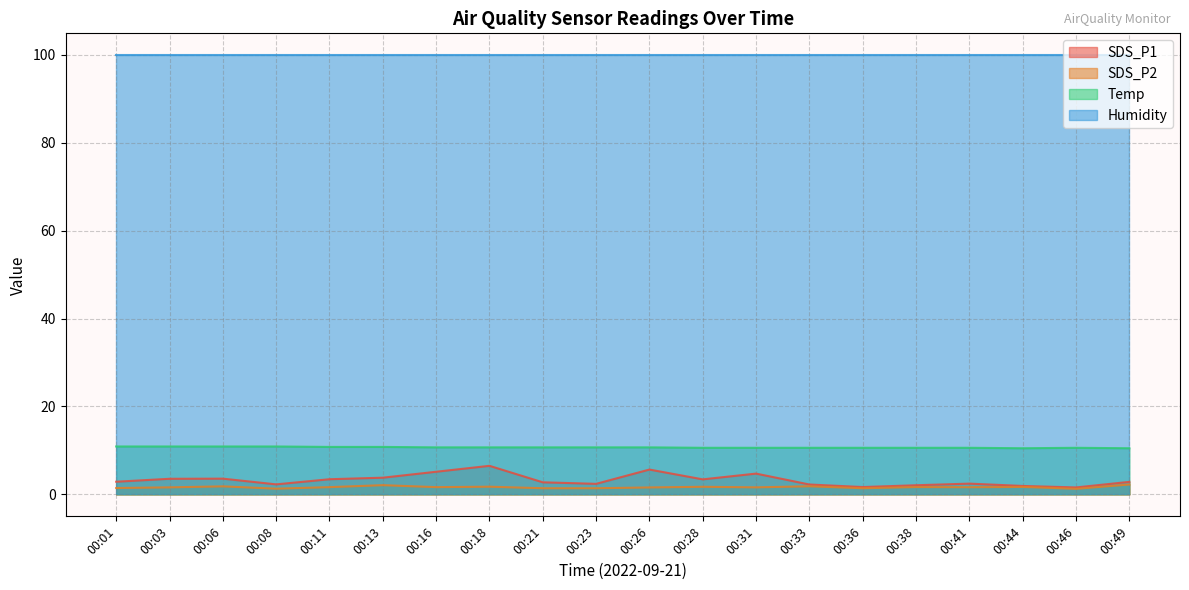

True or false: SDS_P1 has more than 0 points higher than both neighbors.

True